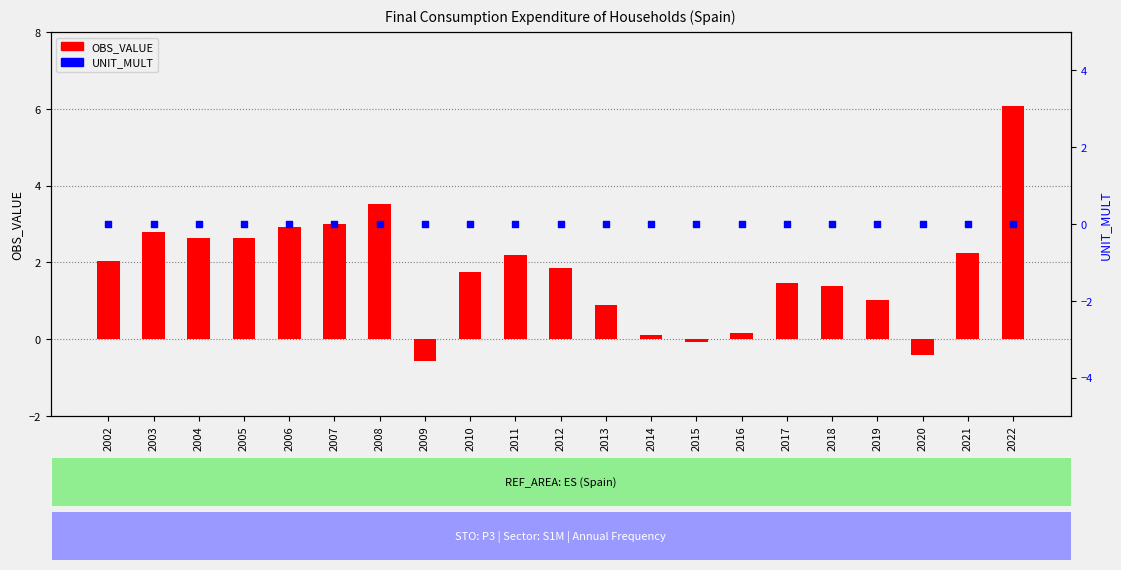

Is the value of OBS_VALUE at 2018 greater than the value of UNIT_MULT at 2013?

Yes